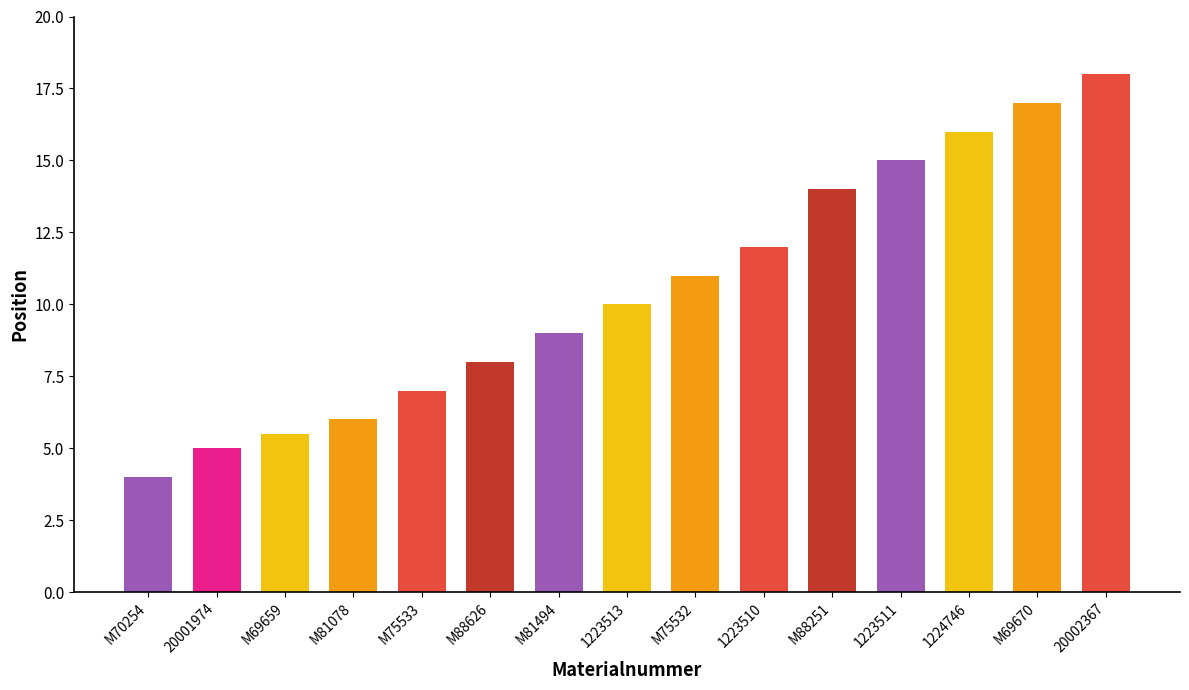

What is the greatest value displayed?

18.0